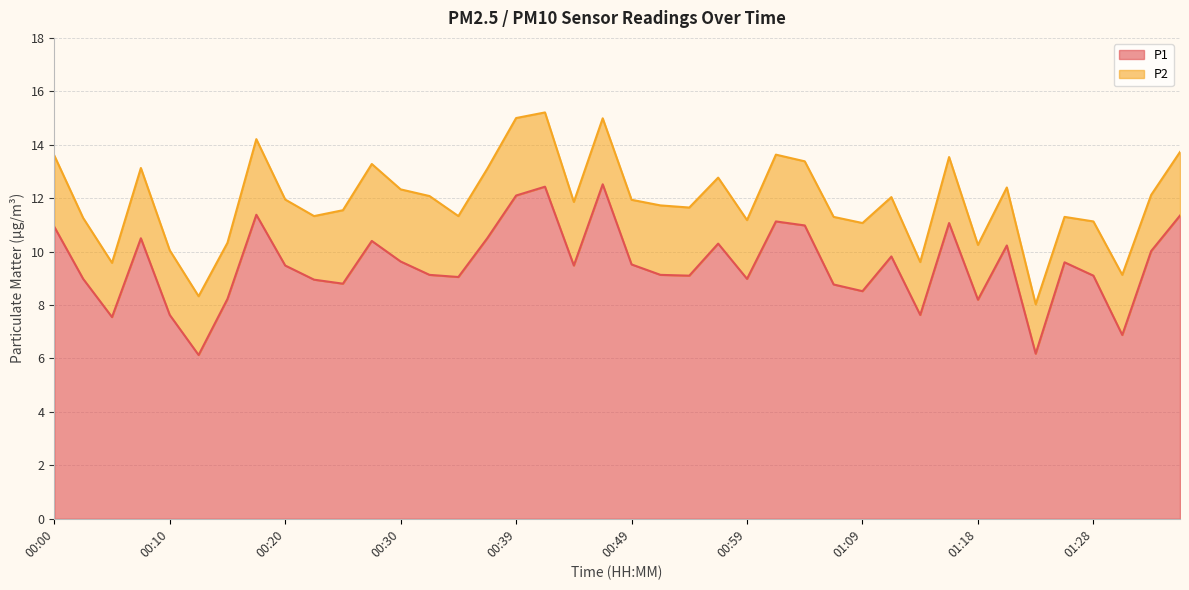

Is it true that the value at 00:47 is 12.5?

True